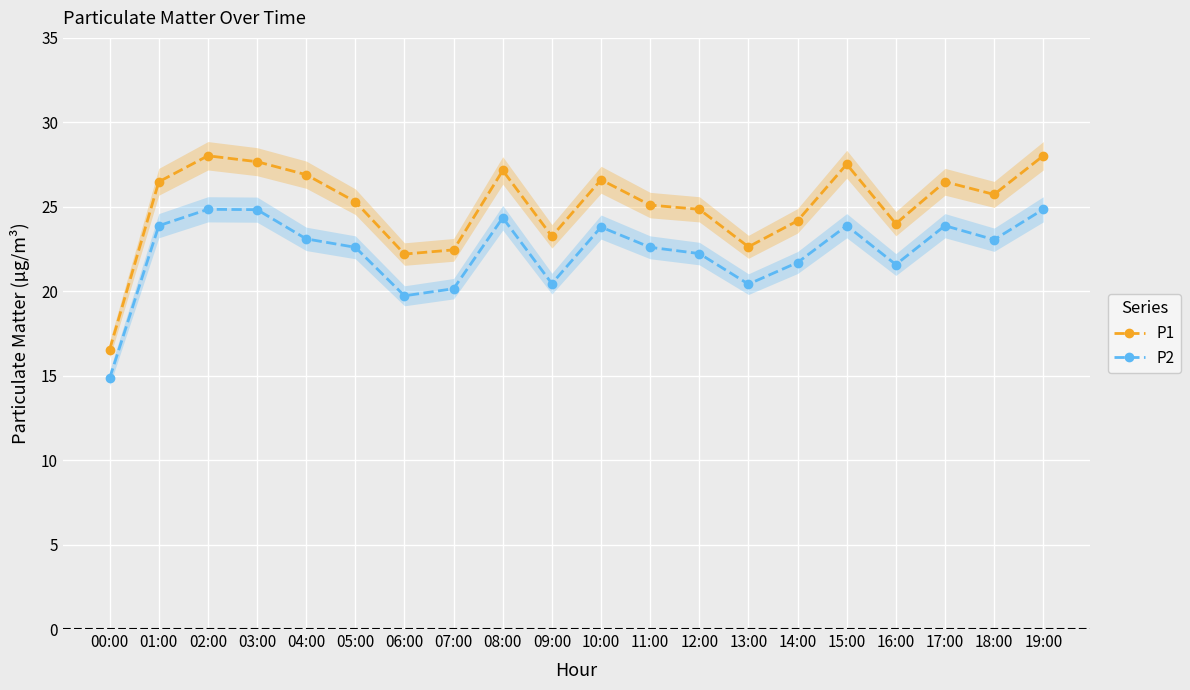

Reading right to left, transcribe all the data shown in this chart.

P1: 28.0	25.7	26.5	24.0	27.5	24.2	22.6	24.9	25.1	26.6	23.2	27.1	22.4	22.2	25.3	26.9	27.7	28.0	26.5	16.6
P2: 24.9	23.1	23.9	21.6	23.9	21.7	20.4	22.2	22.6	23.8	20.4	24.4	20.1	19.7	22.6	23.1	24.8	24.9	23.9	14.8